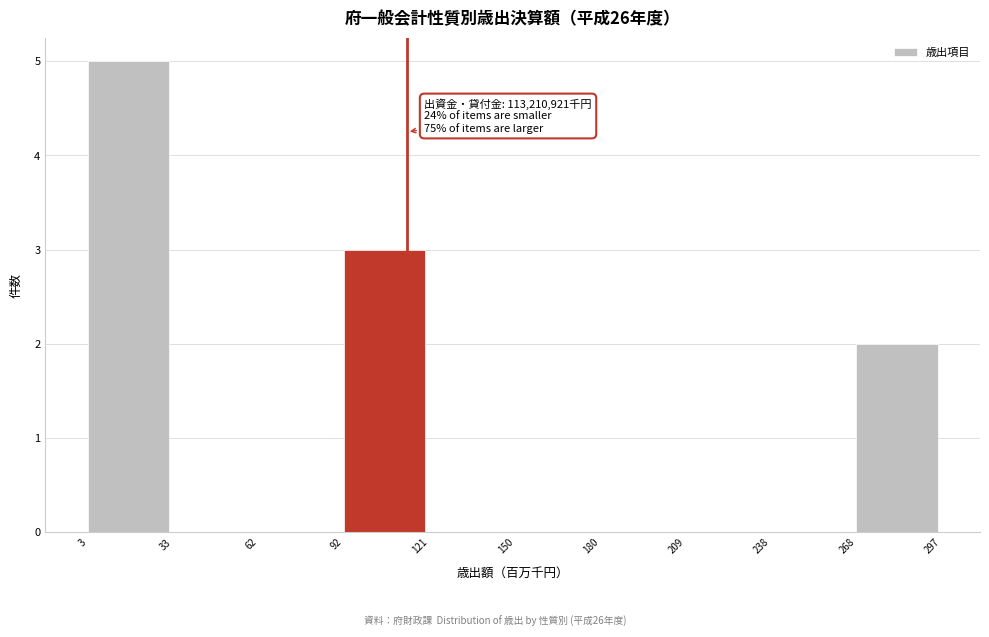

Over which range of the x-axis is the bar tallest?

3 to 33